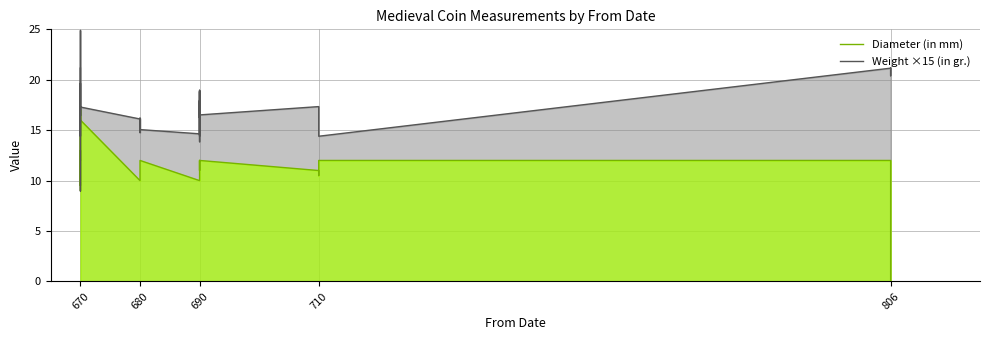

Does the chart have visible grid lines?

Yes